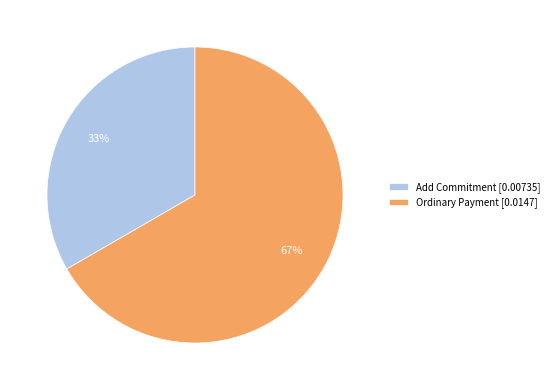

Is it true that Add Commitment is 23% of the pie?

False